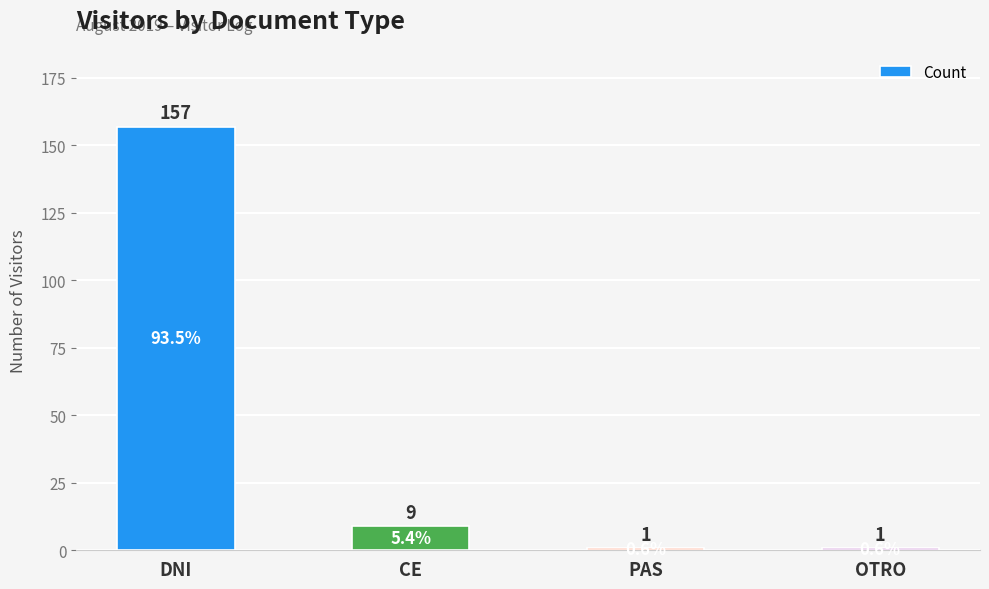

How many values are below 9?

2